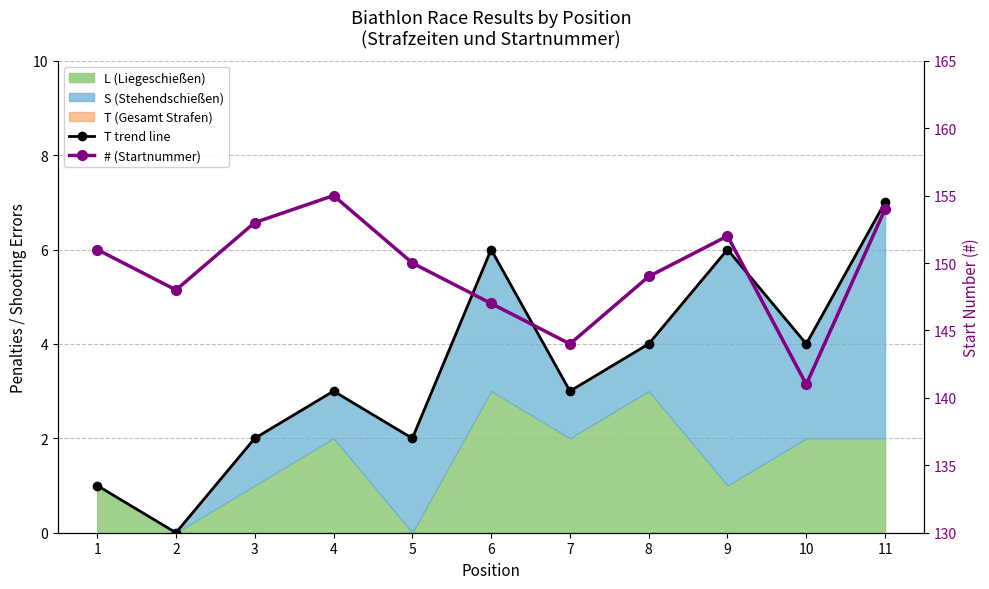

Reading right to left, extract all data points from this chart.

T trend line: 11=7	10=4	9=6	8=4	7=3	6=6	5=2	4=3	3=2	2=0	1=1
# (Startnummer): 11=154	10=141	9=152	8=149	7=144	6=147	5=150	4=155	3=153	2=148	1=151